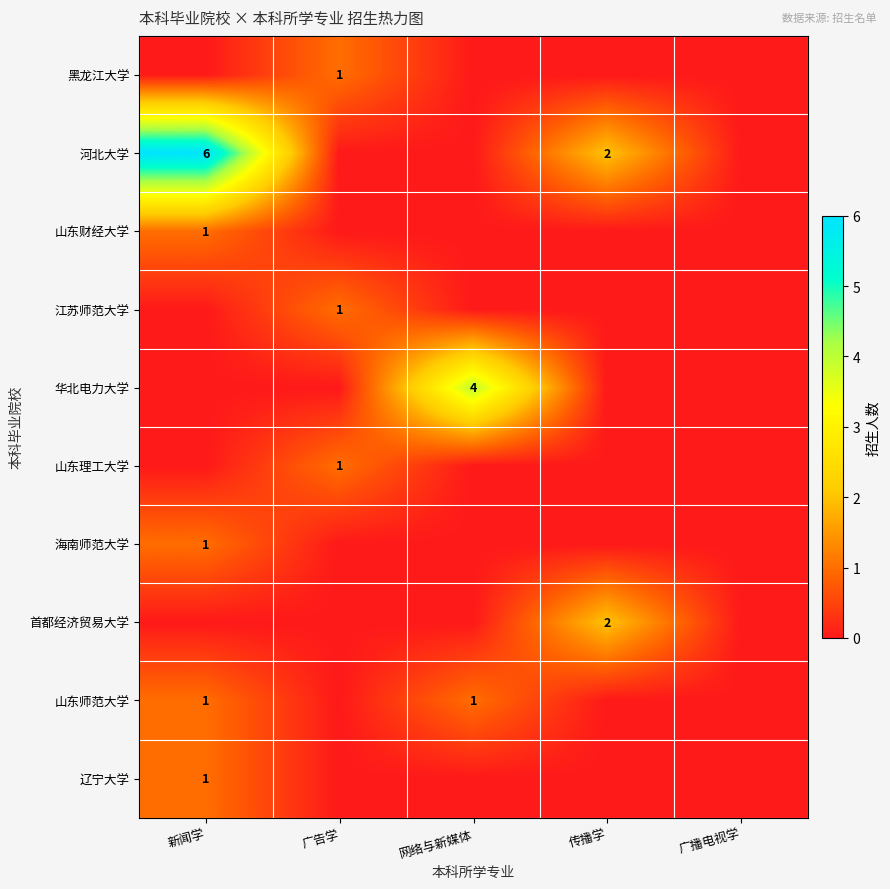

The 山东财经大学 series shows 2 at 新闻学. True or false?

False